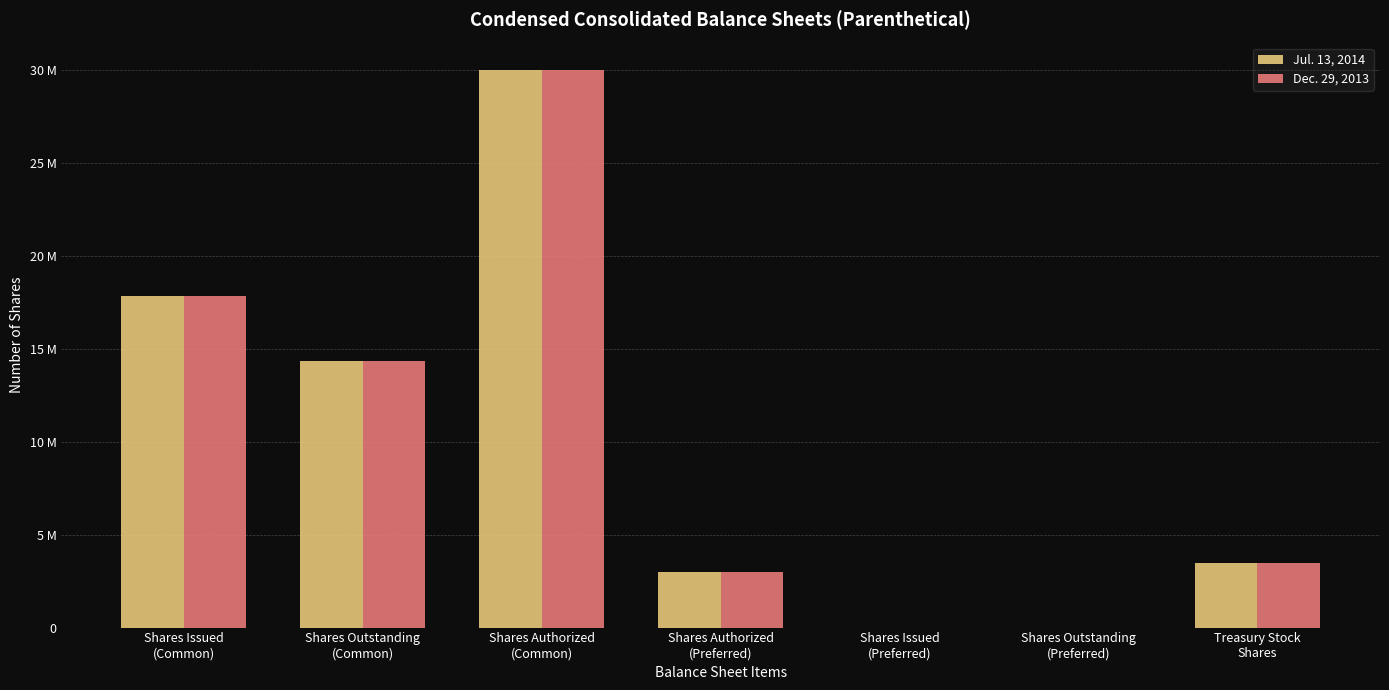

Is it true that Dec. 29, 2013 equals 3501000 at Treasury Stock
Shares?

True